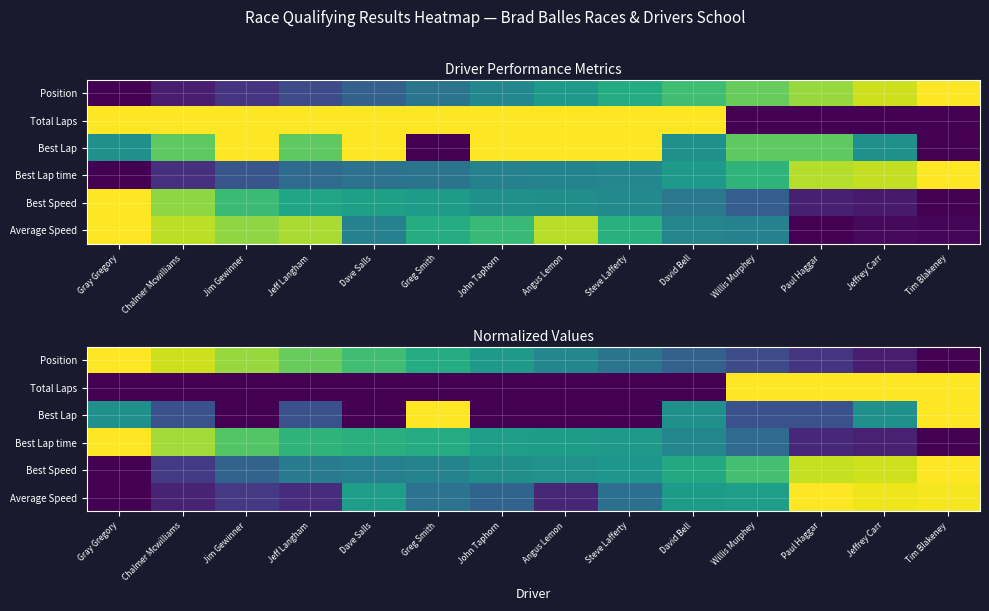

What is the difference between the highest and lowest values at Chalmer Mcwilliams?

0.9